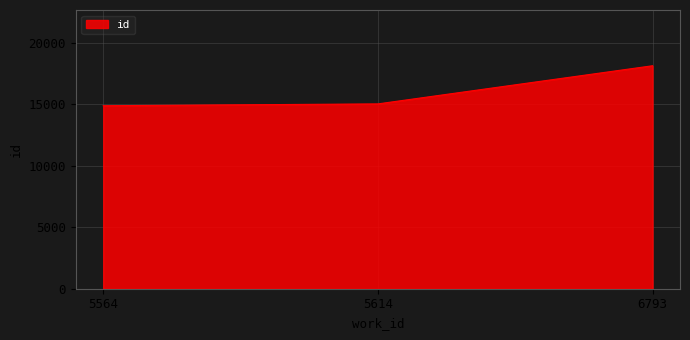

Approximately how many times larger is the value at 5564 compared to 6793?

0.8